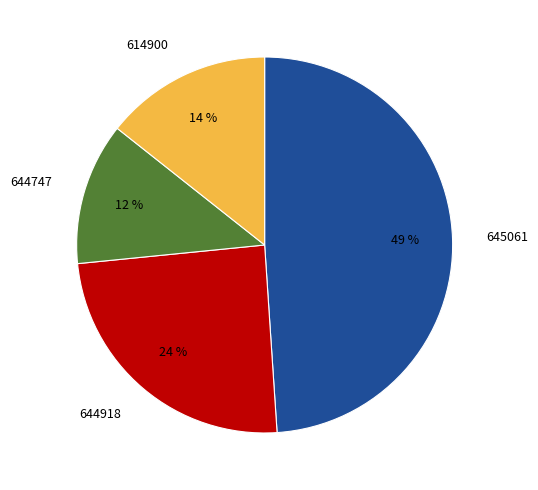

Is there any slice that represents more than half of the pie?

No